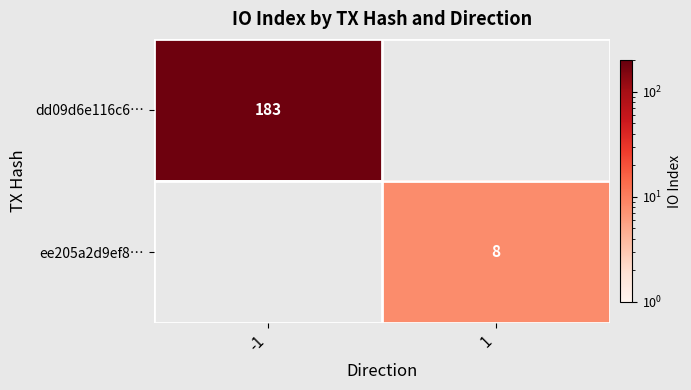

Is it true that ee205a2d9ef8… equals 12 at 1?

False